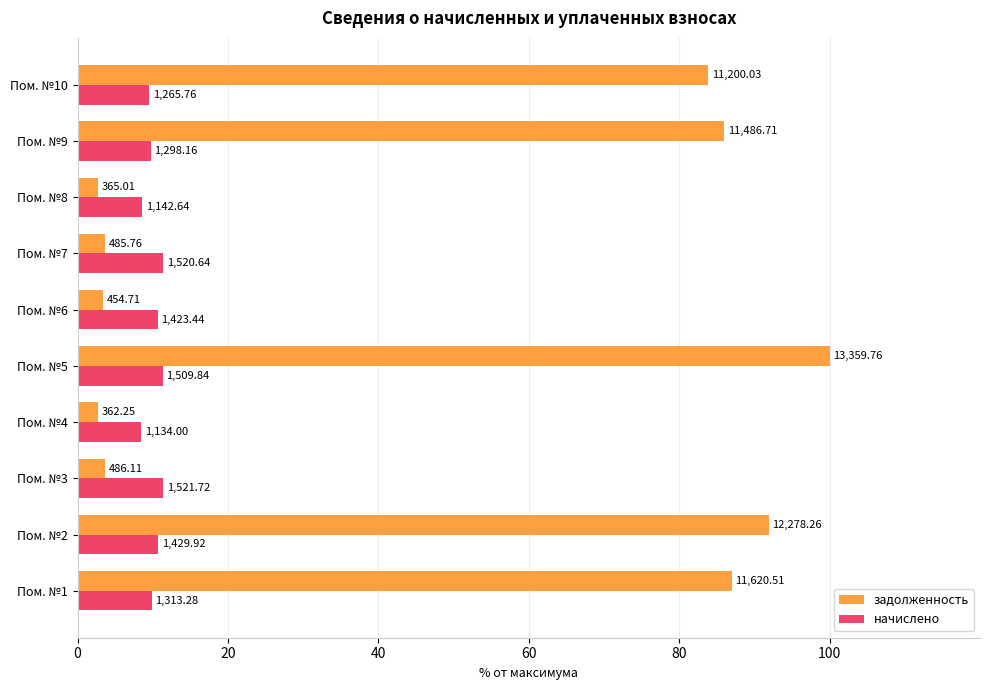

What is the difference between the maximum and second lowest values in the задолженность series?

97.3